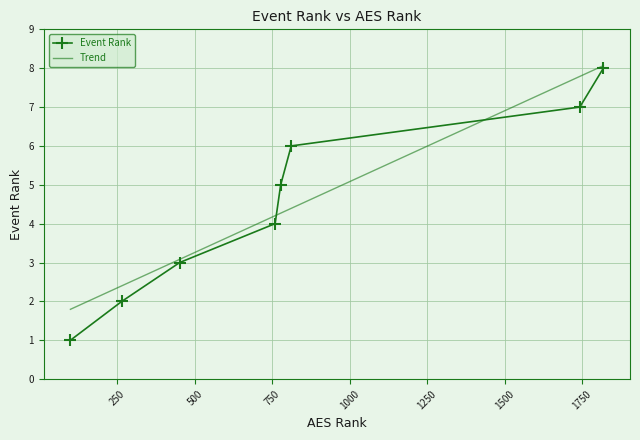

What is the value of the 4th point from the left?

4